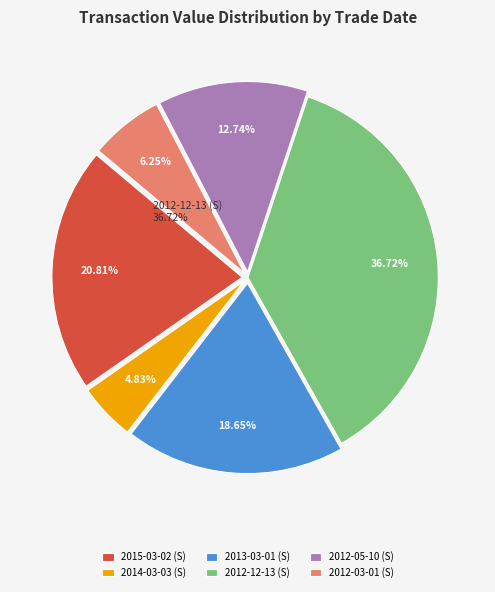

How many segments does this pie chart have?

6